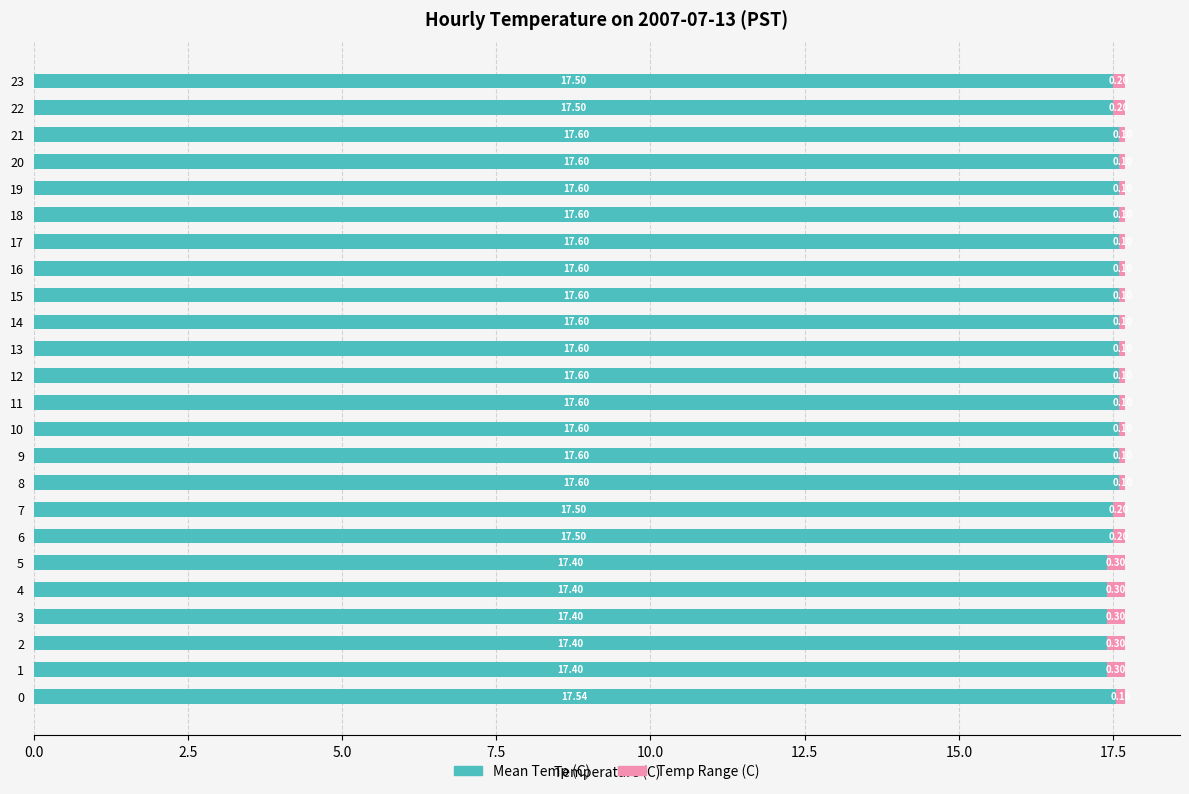

What is the sum of all Mean Temp (C) values?

420.9